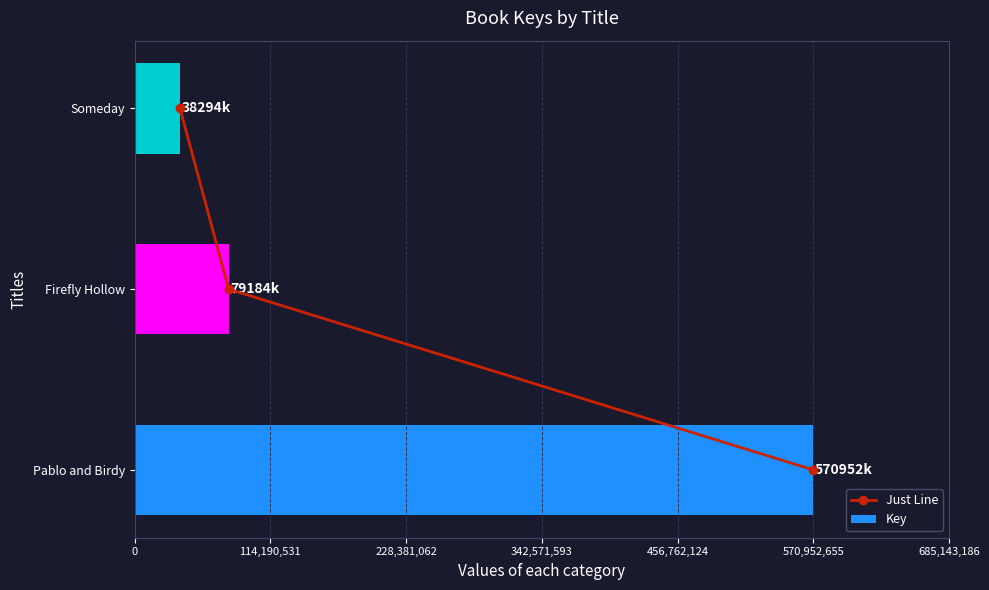

Which series has the largest total across all categories?

Key